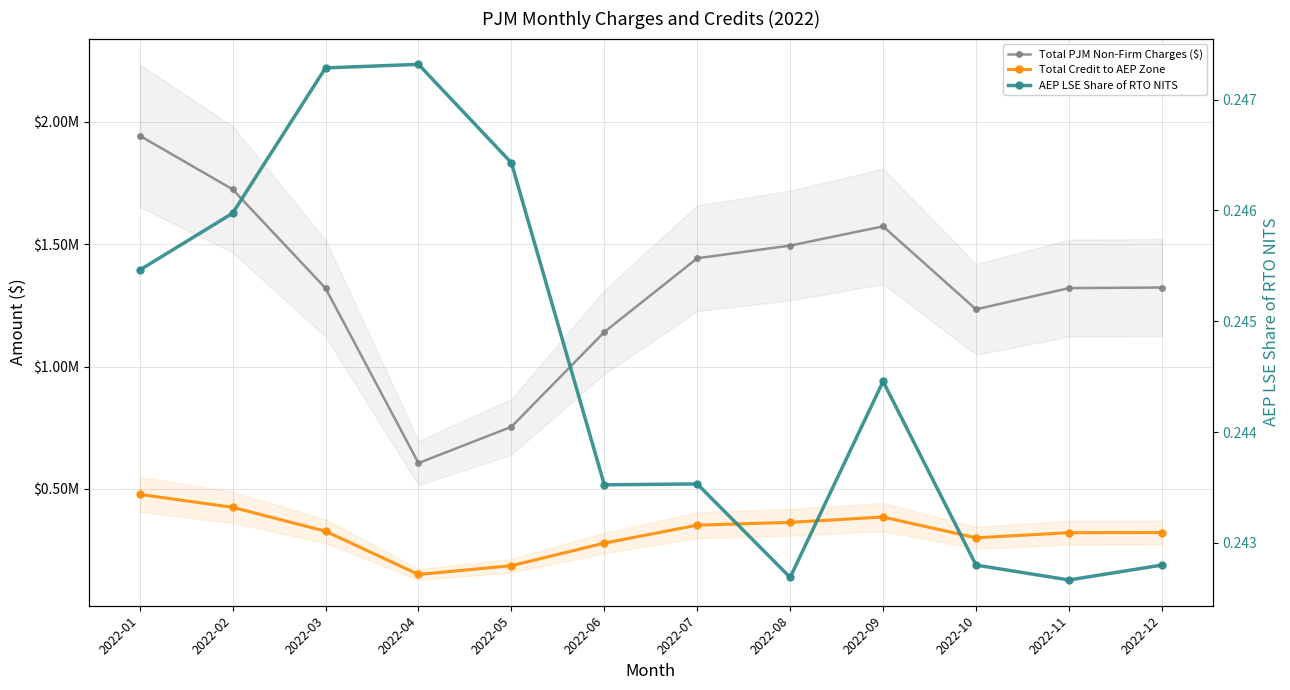

At which label does Total PJM Non-Firm Charges ($) first exceed 1322986?

2022-01